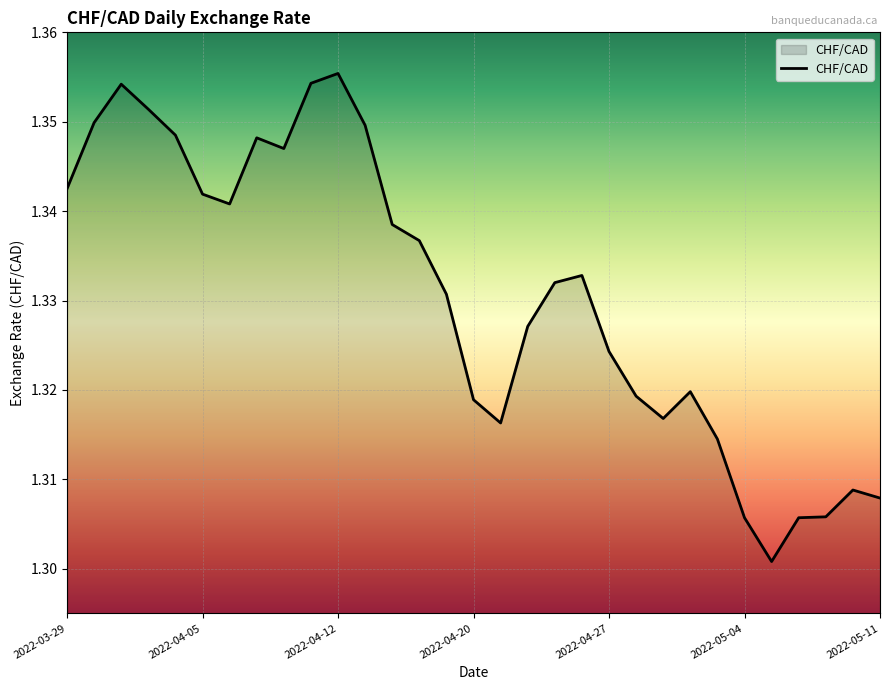

How many lines are shown in the chart?

1